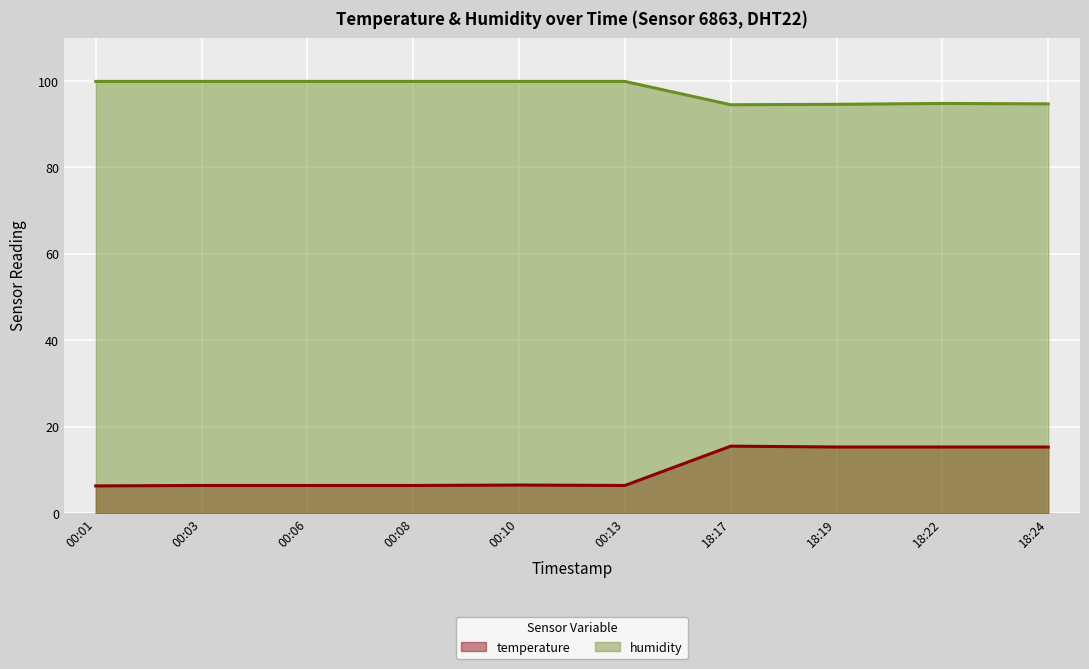

Does the chart have visible grid lines?

Yes